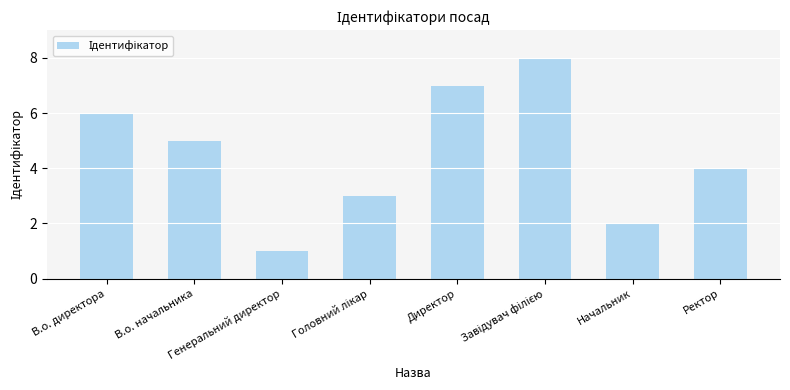

What is the greatest value displayed?

8